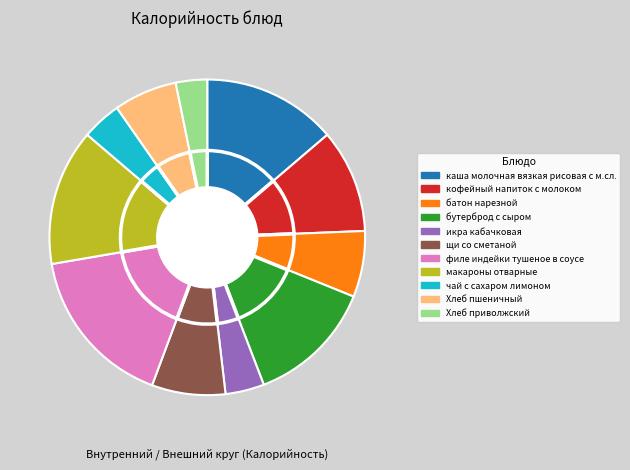

What percentage is NOT represented by щи со сметаной?

92.5%